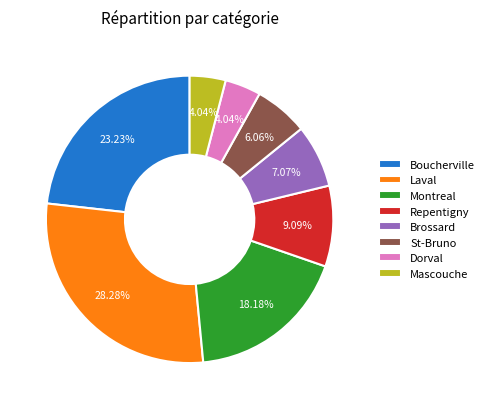

Between Montreal and St-Bruno, which is larger?

Montreal